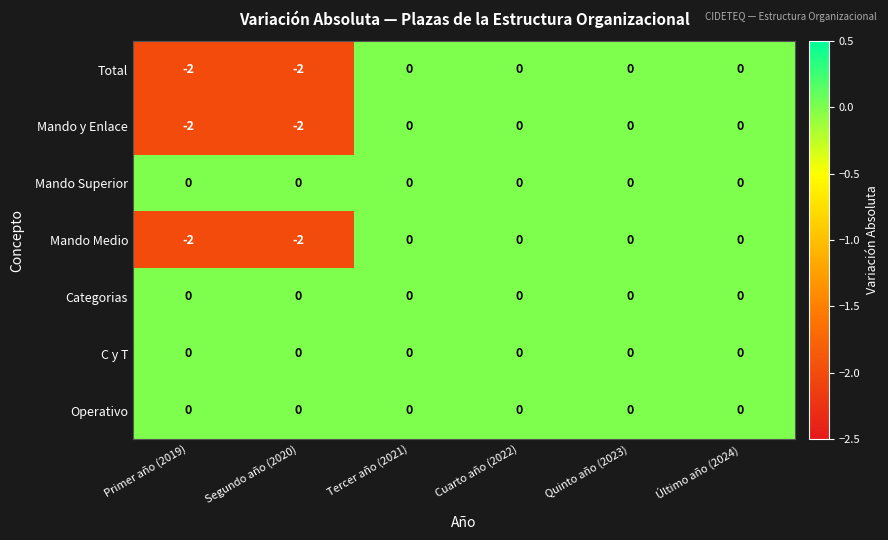

The C y T series shows 0 at Último año (2024). True or false?

True